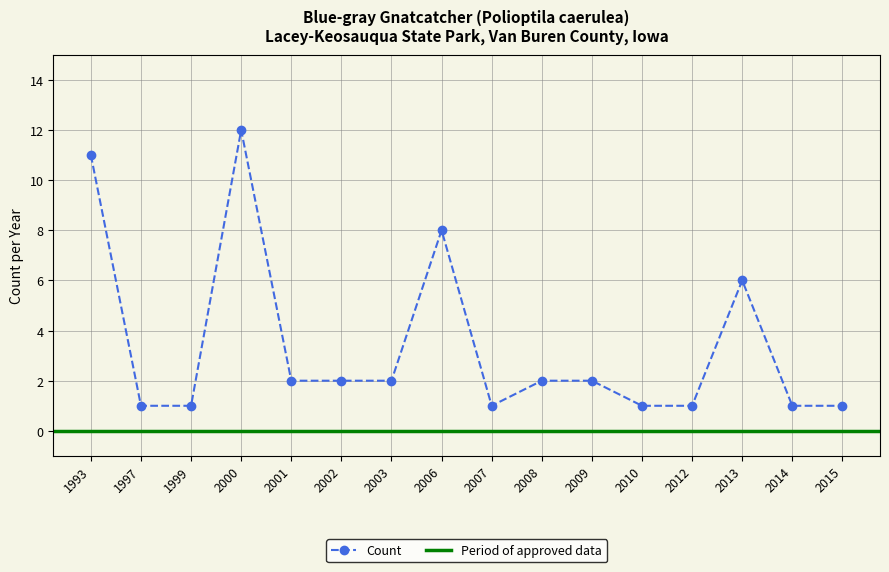

What is the value of the 15th point from the left?

1